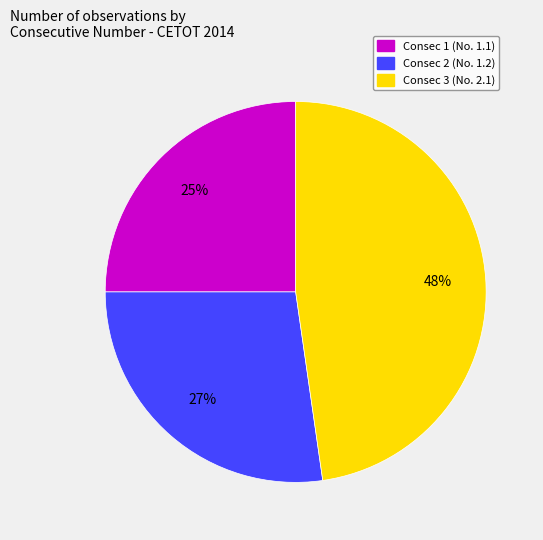

To the nearest percent, what is the difference between the largest and smallest slice percentages?

23%